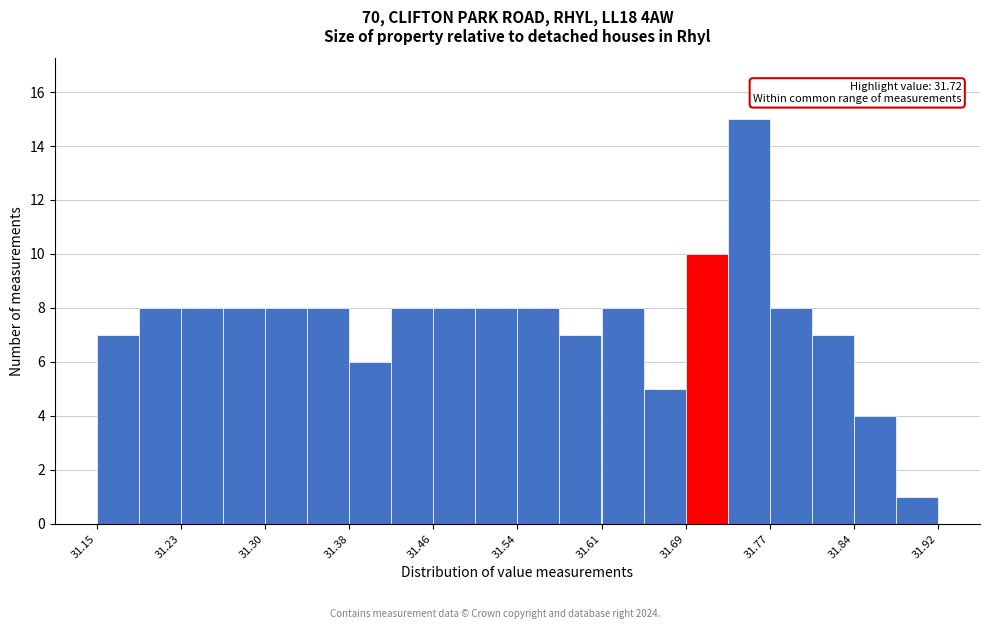

Read against the x-axis, roughly where is the centre of the tallest bar?

31.75